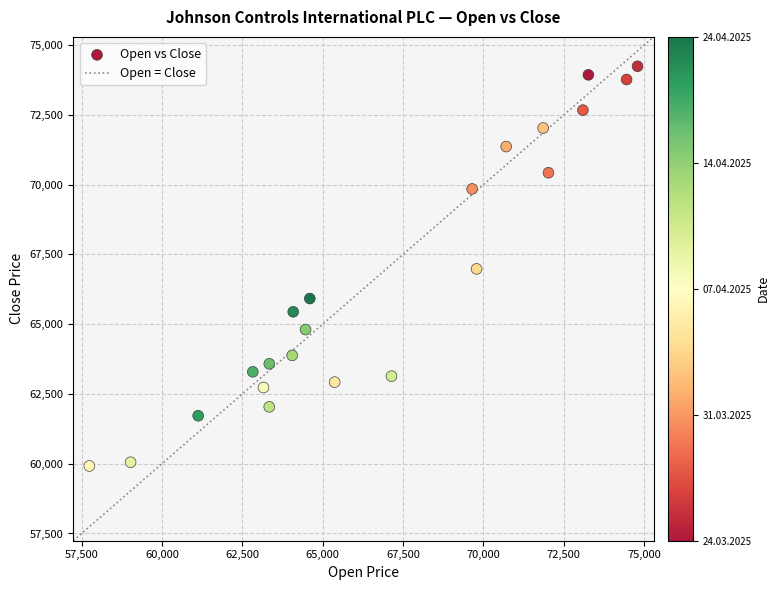

What is the range of X values (max minus min)?

17052